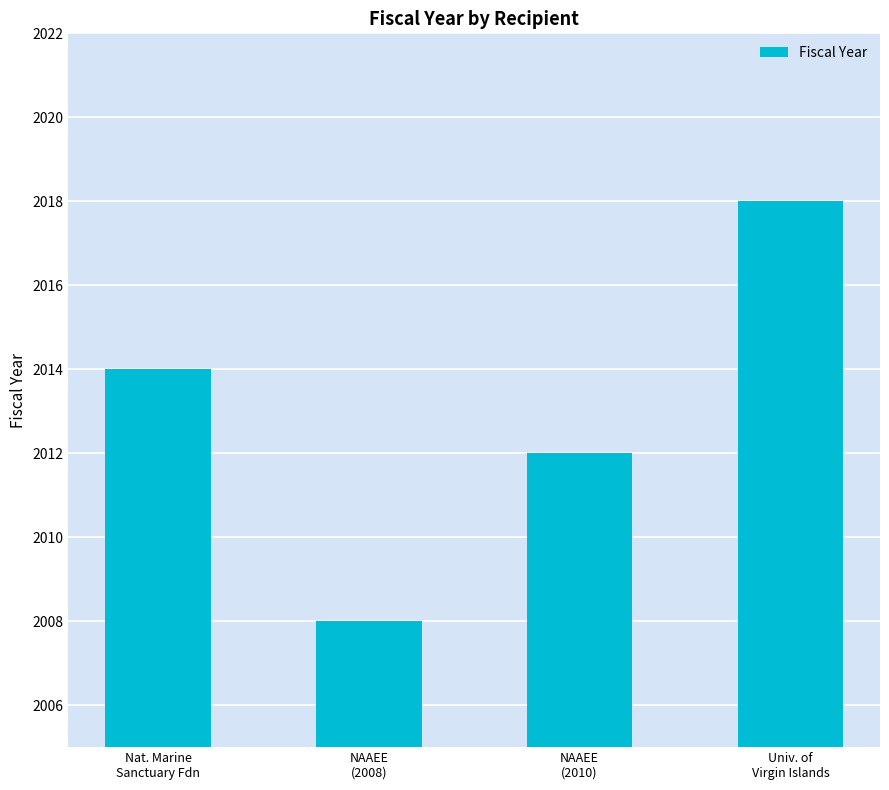

What is the approximate value at NAAEE
(2008)?

2008